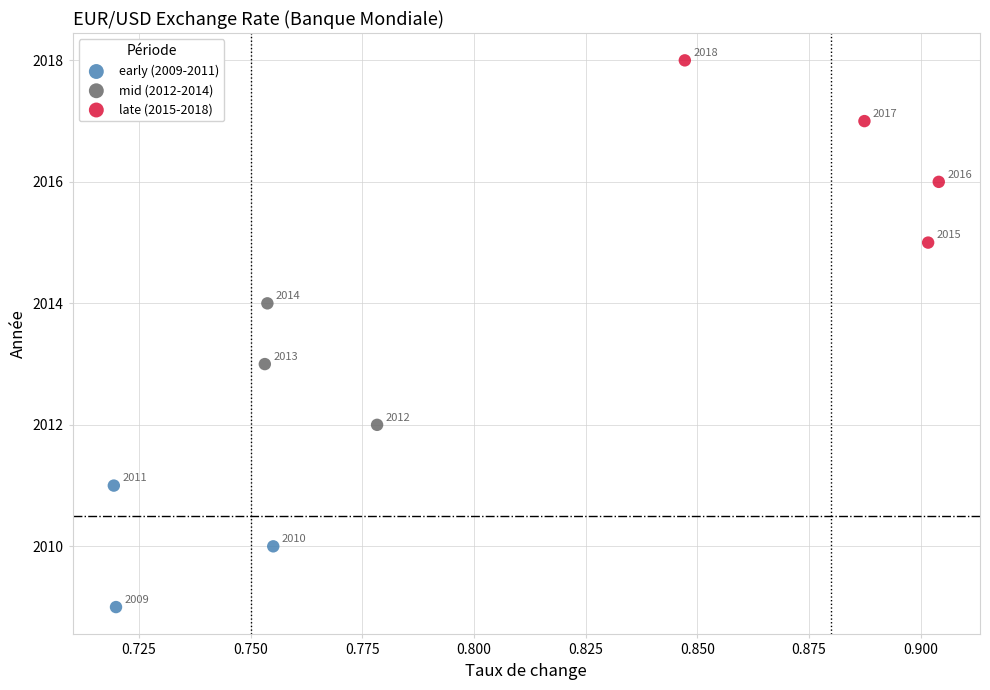

Which series reaches the minimum Y coordinate?

early (2009-2011)